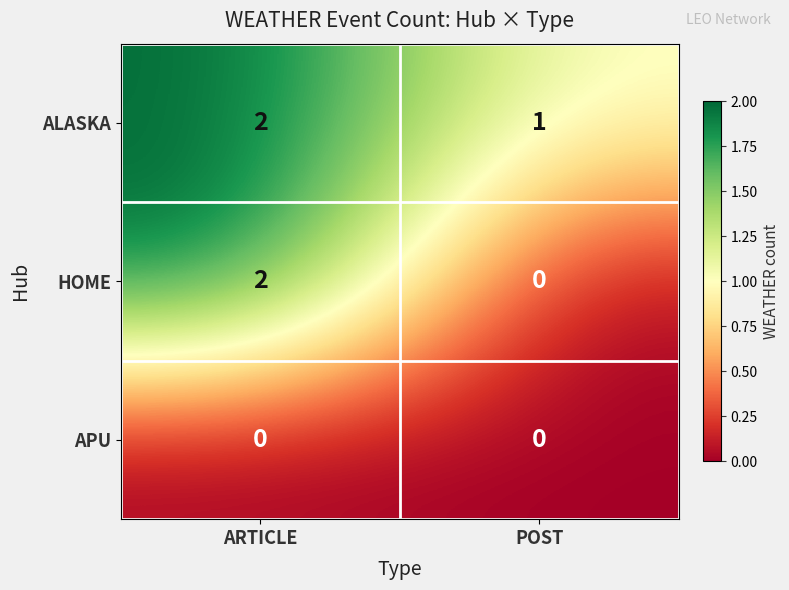

List the series in order of their overall mean, highest first.

ALASKA, HOME, APU